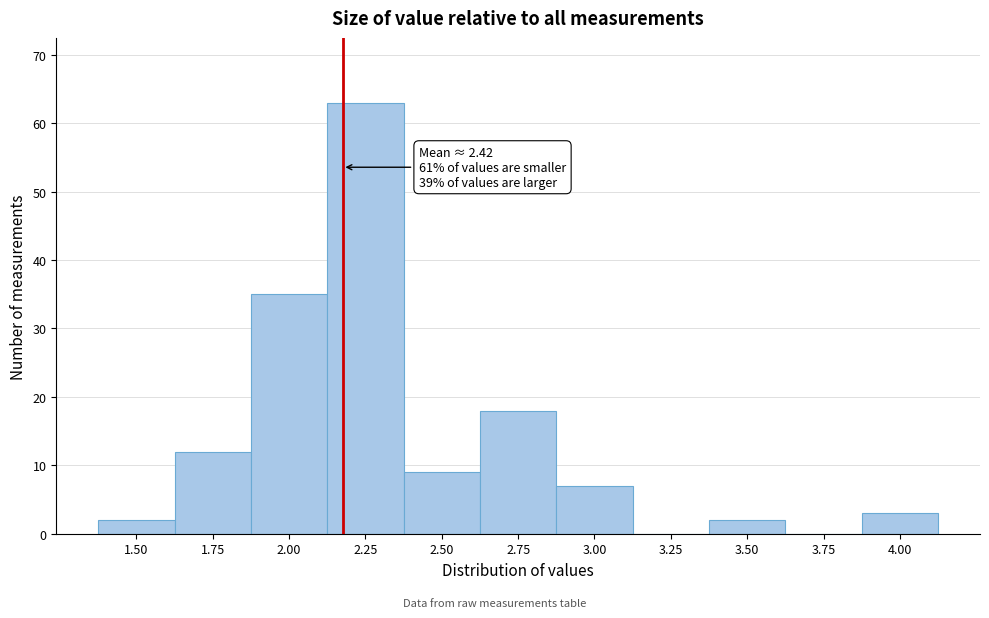

Reading left to right, extract all data points from this chart.

1.50=2	1.75=12	2.00=35	2.25=63	2.50=9	2.75=18	3.00=7	3.25=0	3.50=2	3.75=0	4.00=3